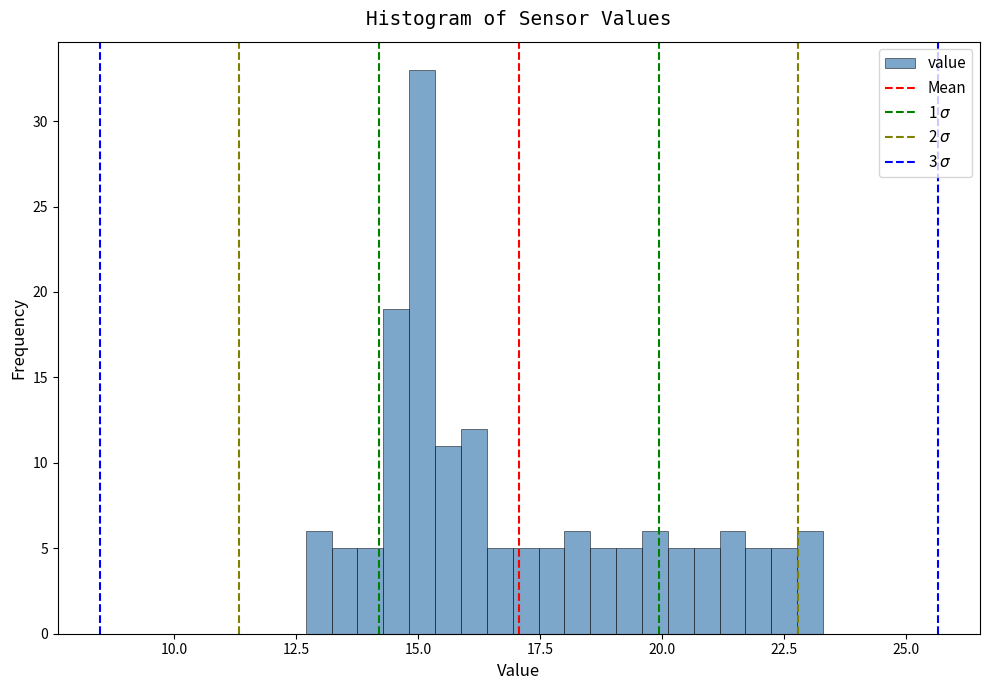

Read against the x-axis, roughly where is the centre of the tallest bar?

15.0